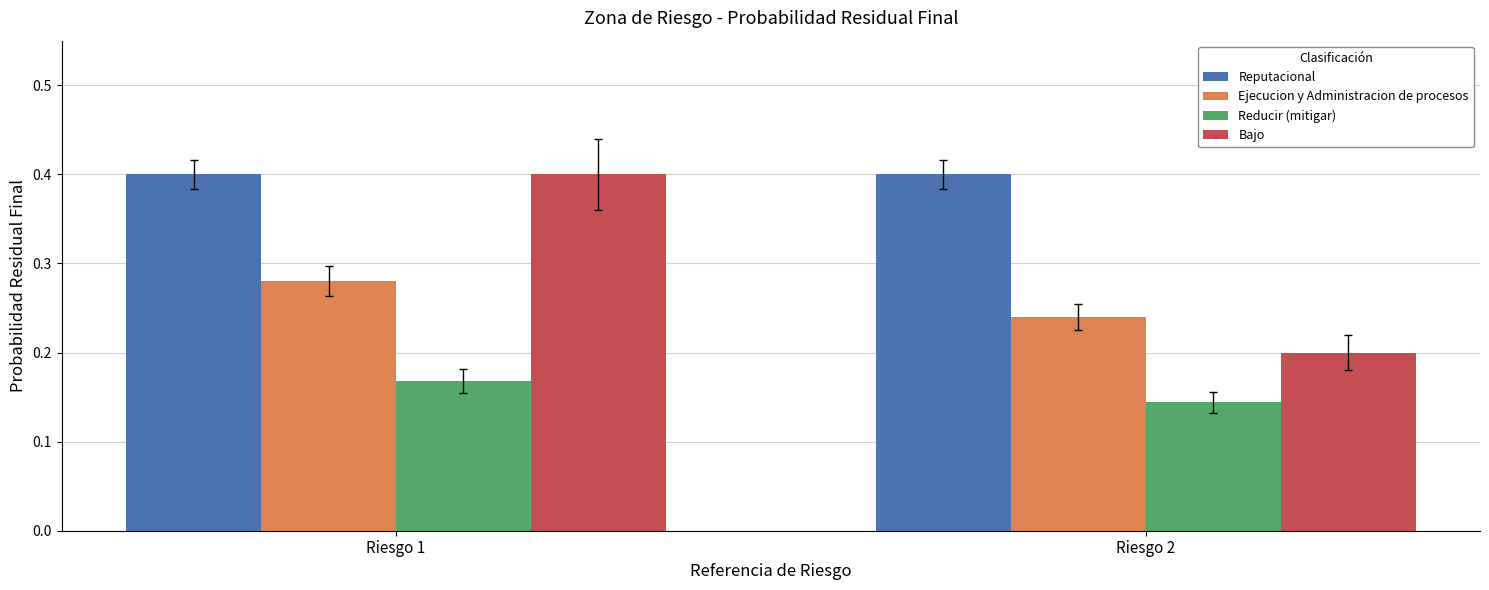

What is the total value across all series at Riesgo 2?

1.0